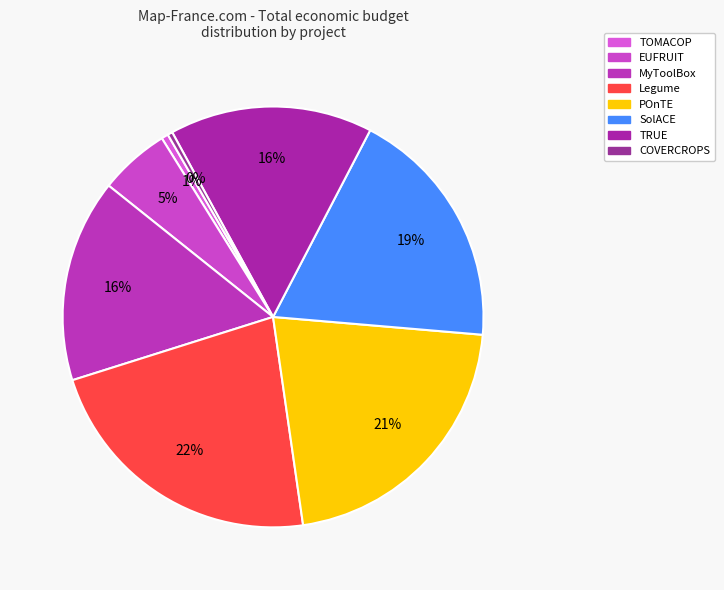

To the nearest percent, what portion does TOMACOP represent?

1%